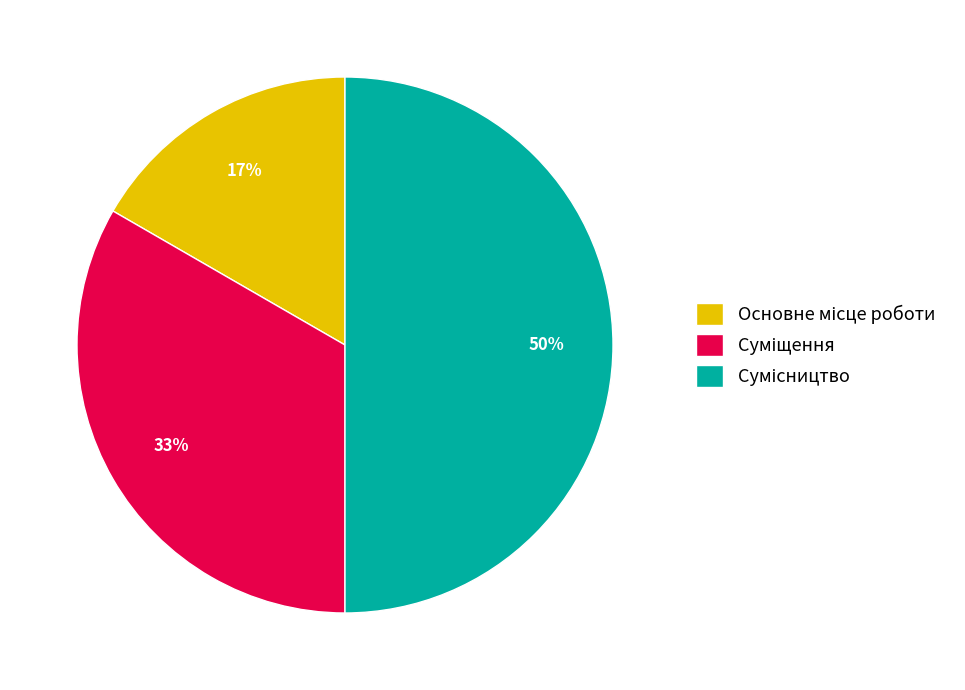

To the nearest percent, what is the average slice percentage?

33%